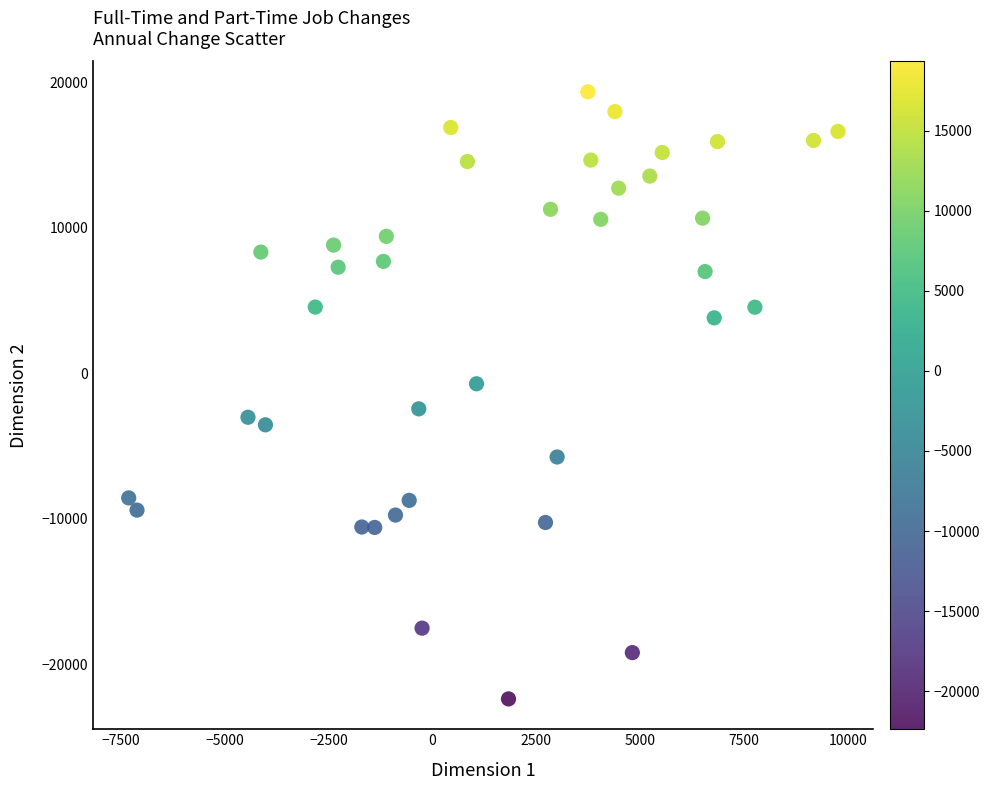

What is the range of X values (max minus min)?

17070